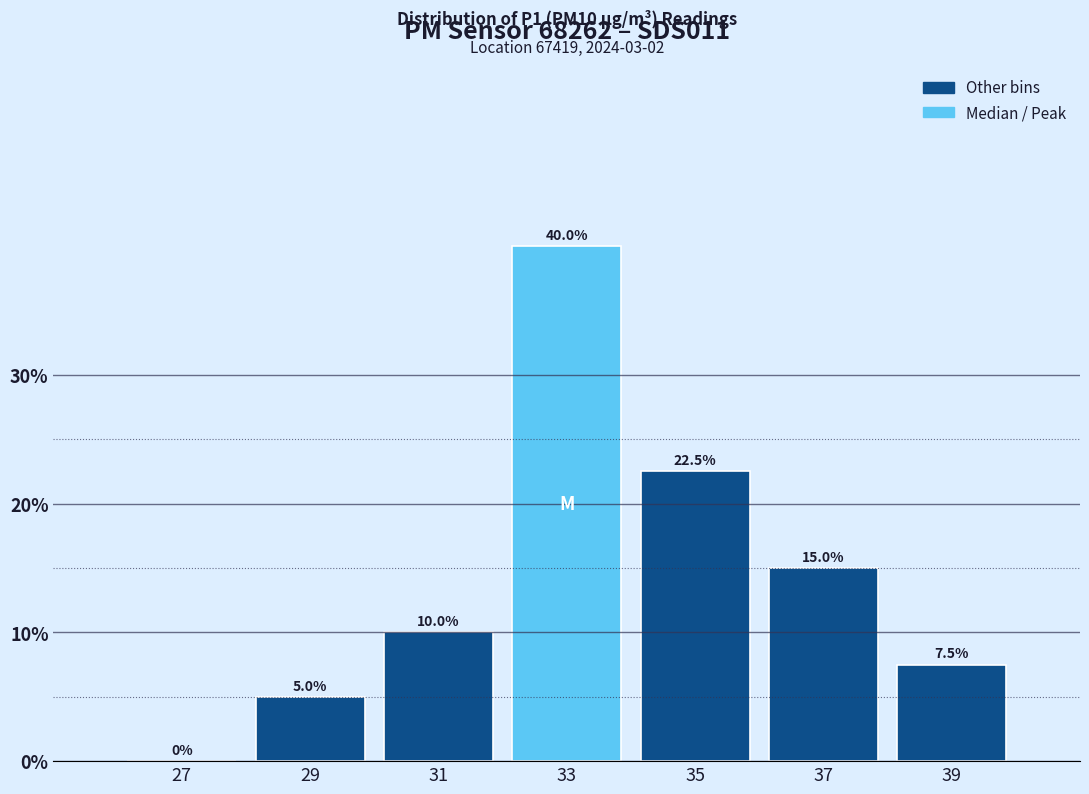

Reading left to right, list every bar in this chart as the range it spans on the x-axis followed by its height.

26 to 28: 0.0
28 to 30: 5.0
30 to 32: 10.0
32 to 34: 40.0
34 to 36: 22.5
36 to 38: 15.0
38 to 40: 7.5